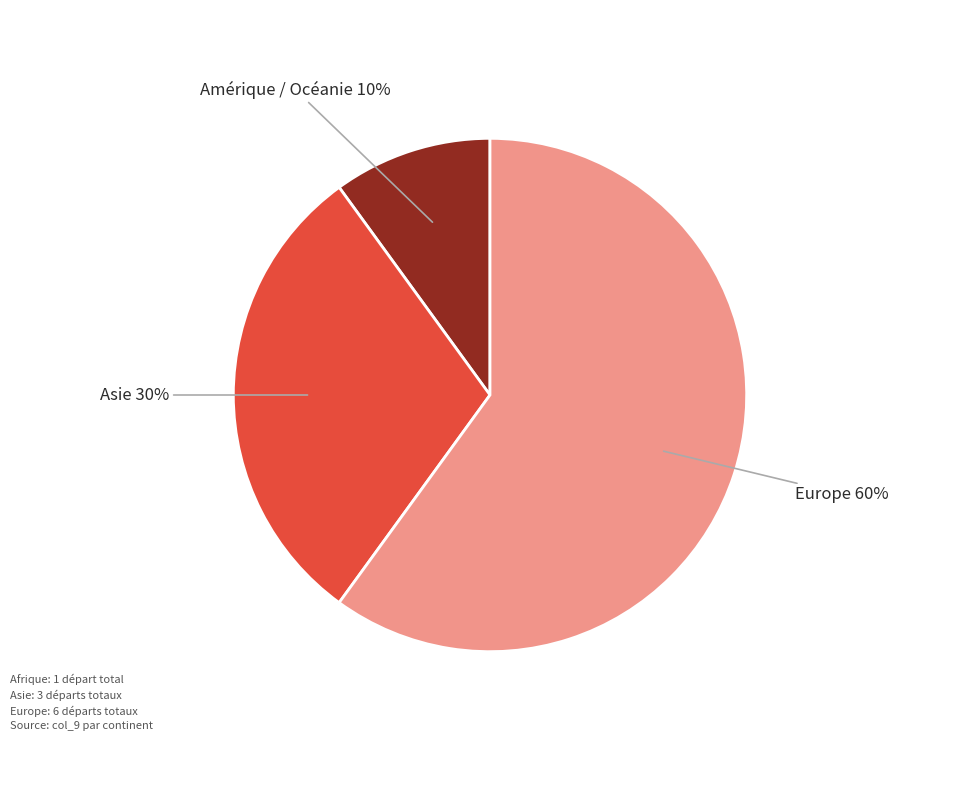

To the nearest percent, what is the average slice percentage?

33%